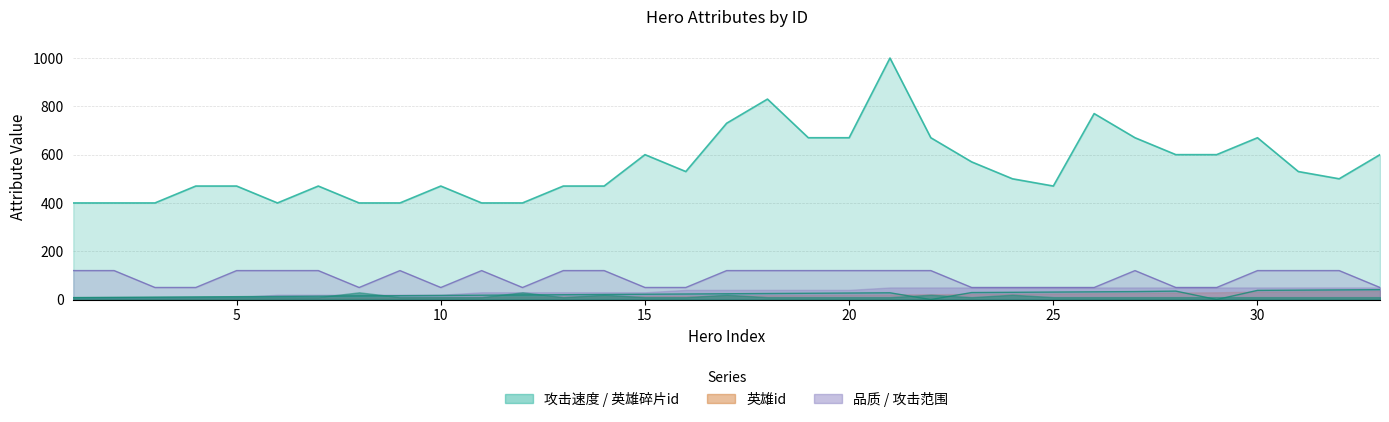

True or false: 攻击范围 and 英雄碎片id intersect in this chart.

False